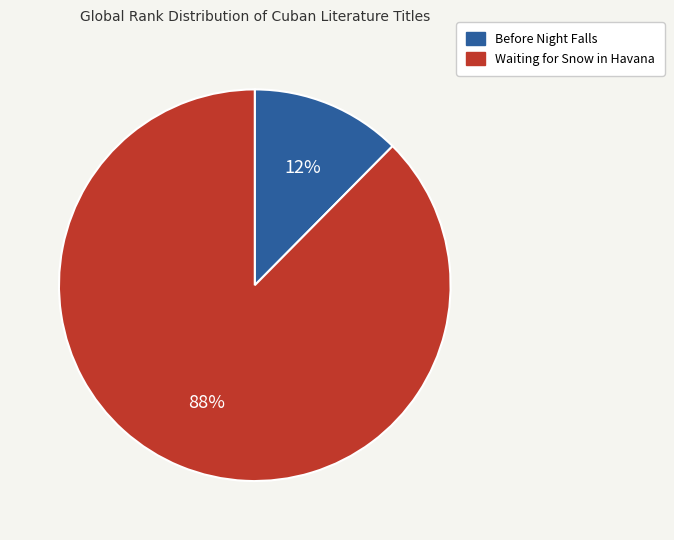

Which slice is the largest?

Waiting for Snow in Havana